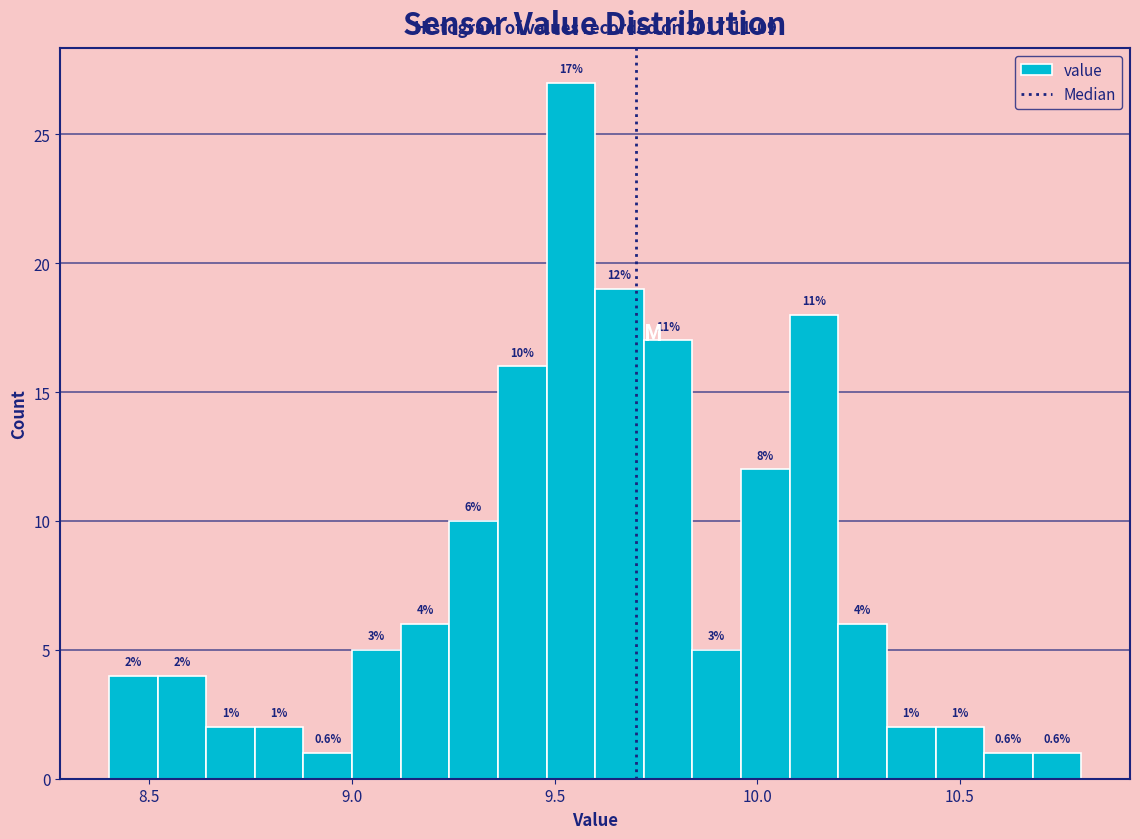

Read against the x-axis, roughly where is the centre of the tallest bar?

9.55